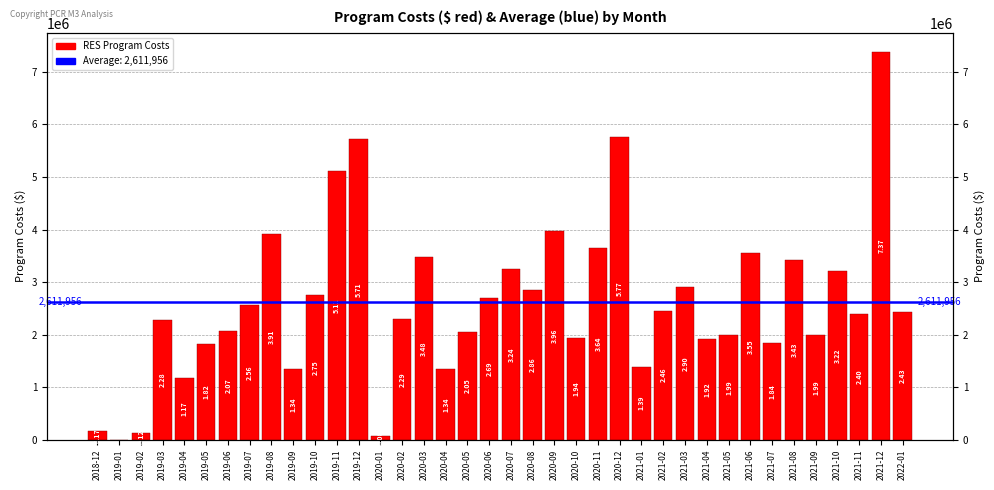

Rank the categories by value from lowest to highest.

2019-01, 2020-01, 2019-02, 2018-12, 2019-04, 2020-04, 2019-09, 2021-01, 2019-05, 2021-07, 2021-04, 2020-10, 2021-05, 2021-09, 2020-05, 2019-06, 2019-03, 2020-02, 2021-11, 2022-01, 2021-02, 2019-07, 2020-06, 2019-10, 2020-08, 2021-03, 2021-10, 2020-07, 2021-08, 2020-03, 2021-06, 2020-11, 2019-08, 2020-09, 2019-11, 2019-12, 2020-12, 2021-12